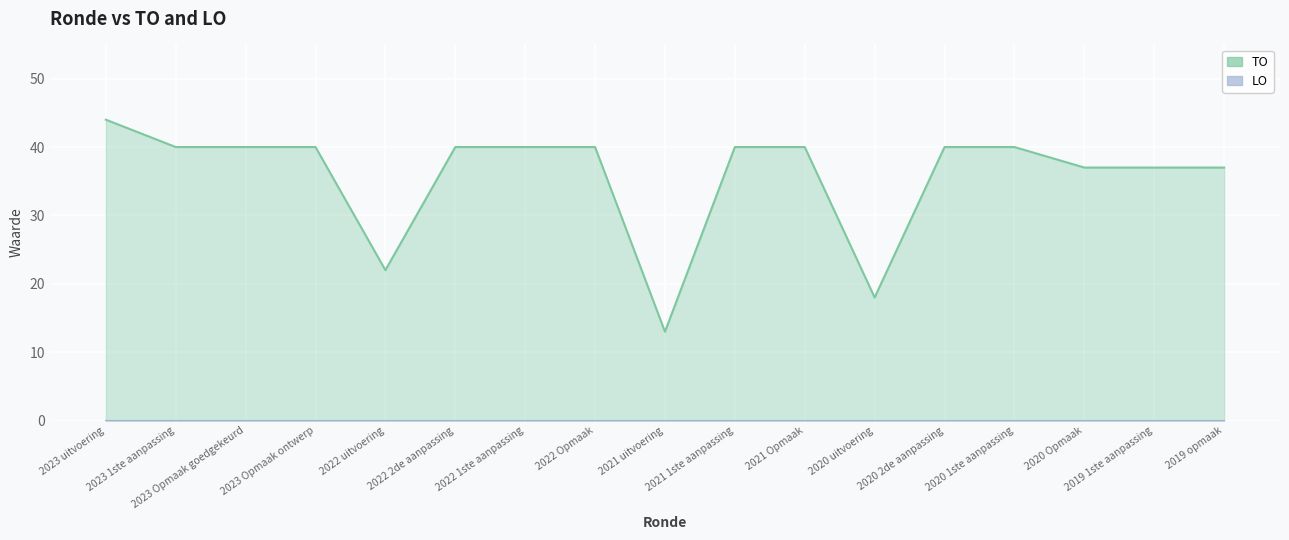

What is the value of the 3rd point from the left?

40